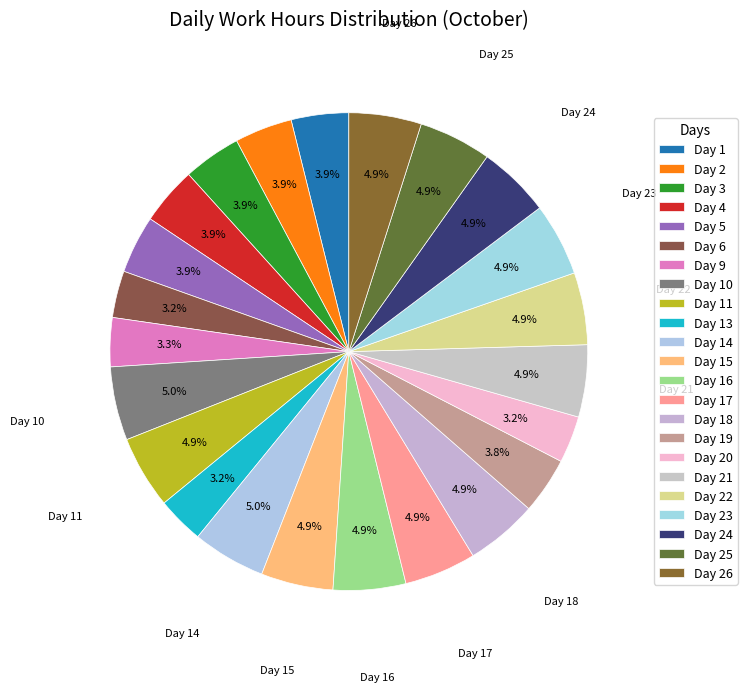

What percentage is the Day 19 slice, to the nearest percent?

4%